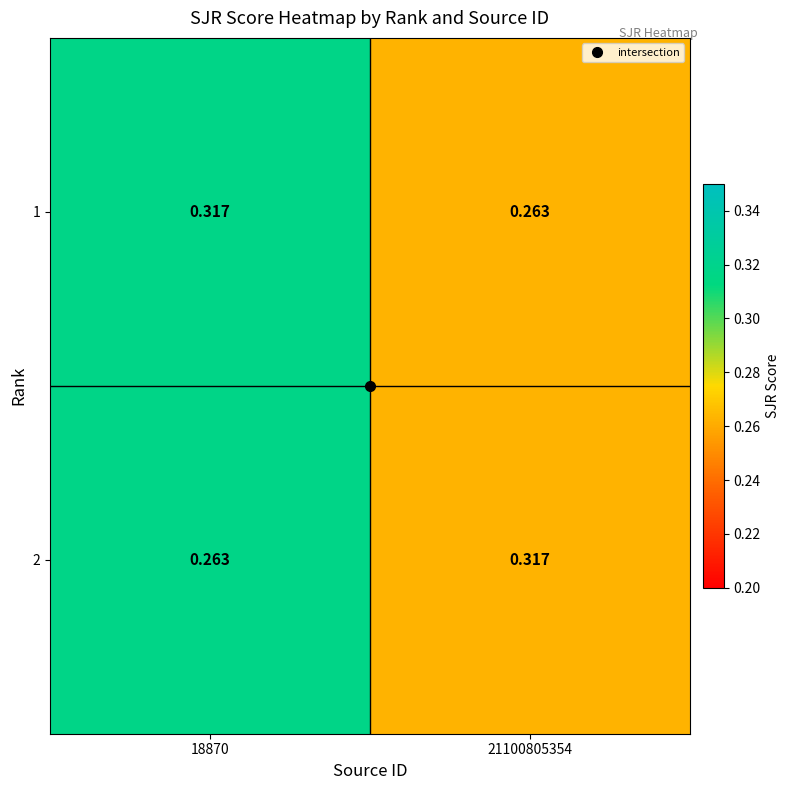

At how many categories does at least one series exceed 0?

2